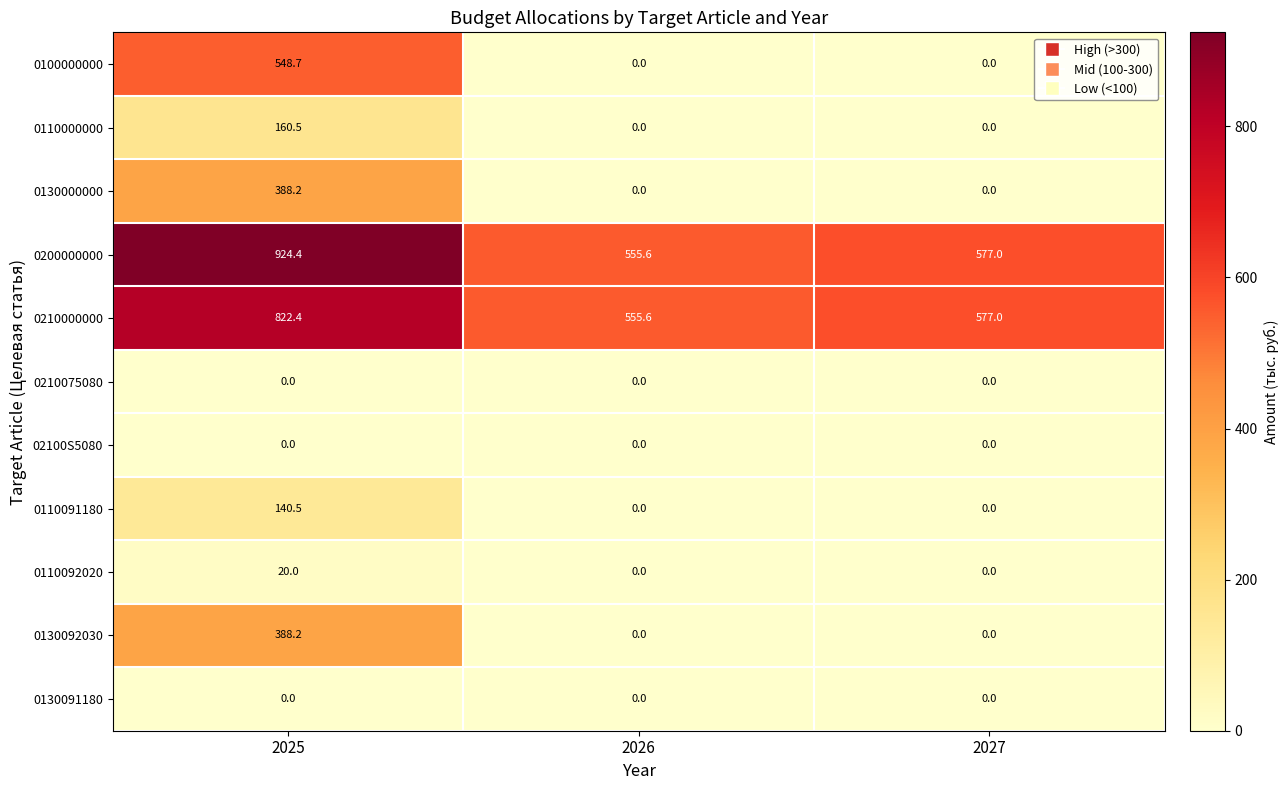

The value of 0130000000 at 2027 is 232.7. True or false?

False